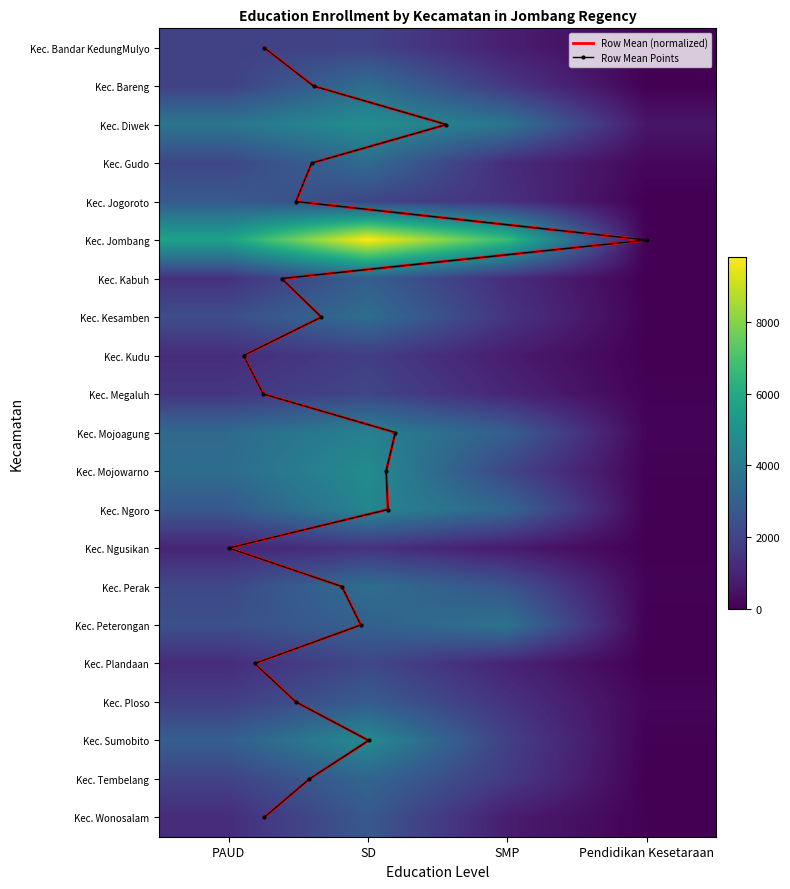

What is the difference between the Kec. Wonosalam values at SD and SMP?

1923